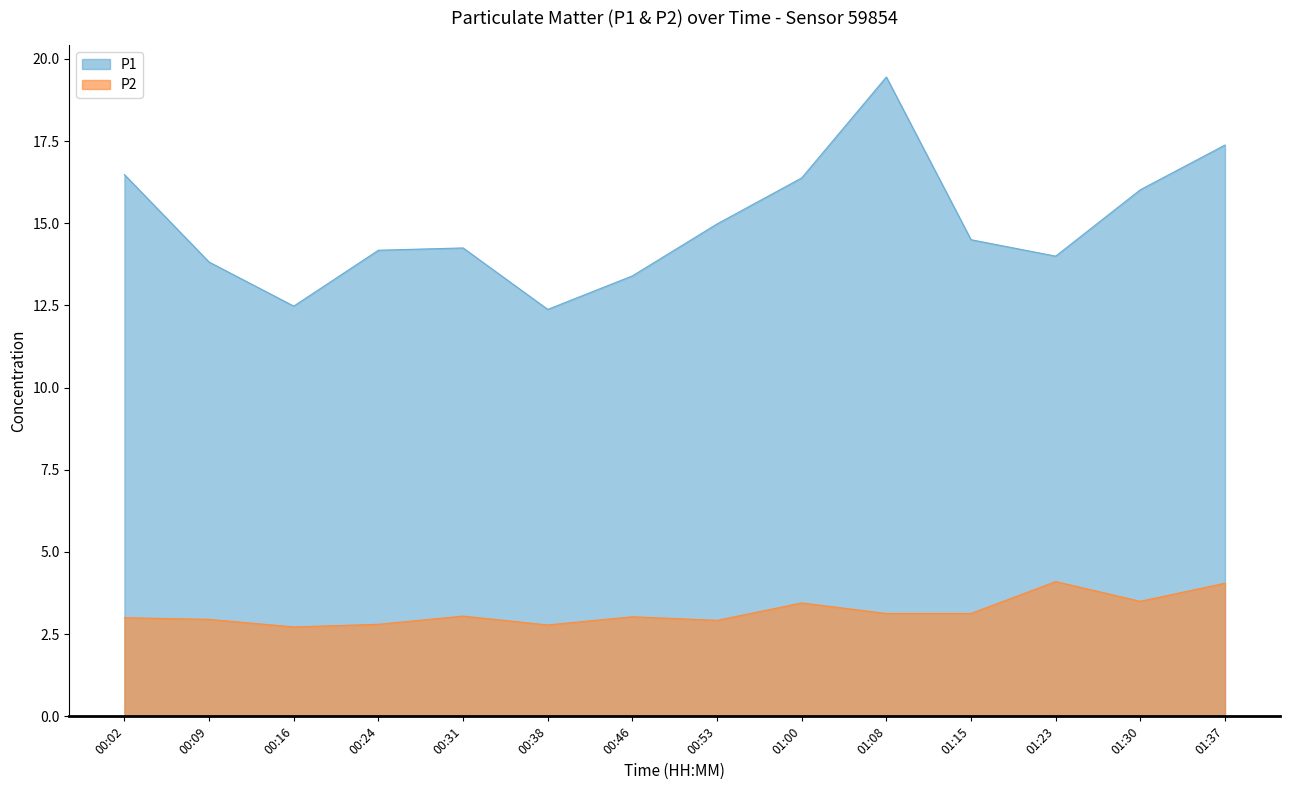

Which series changed the most between 00:09 and 00:38?

P1